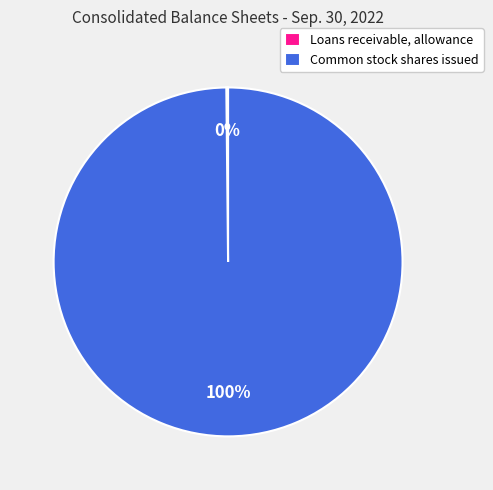

The Common stock shares issued slice represents 100% of the pie. True or false?

True